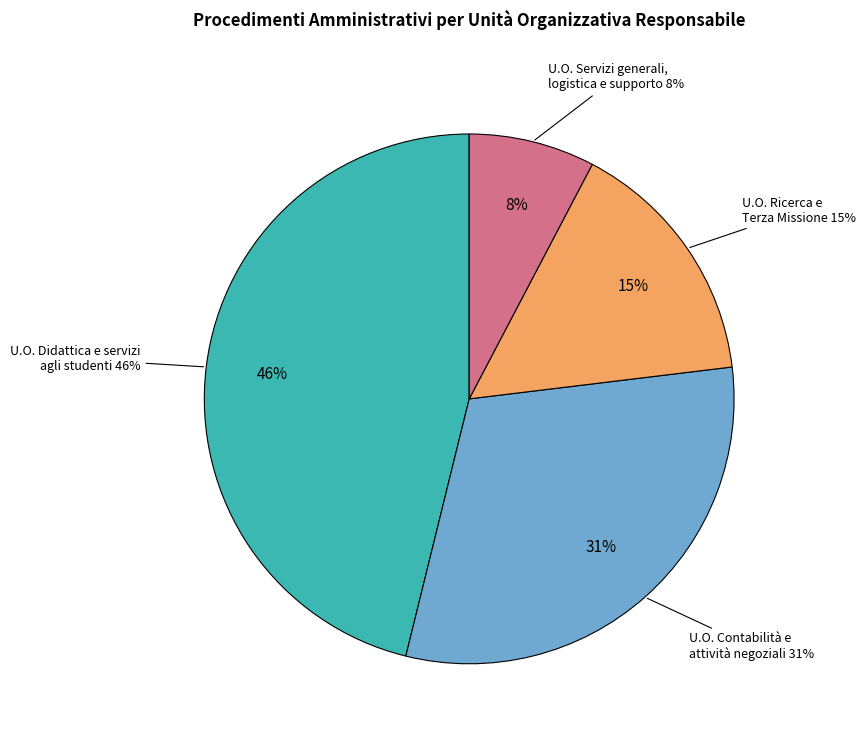

Rank the categories by value from lowest to highest.

U.O. Servizi generali, logistica e supporto, U.O. Ricerca e Terza Missione, U.O. Contabilità e attività negoziali, U.O. Didattica e servizi agli studenti